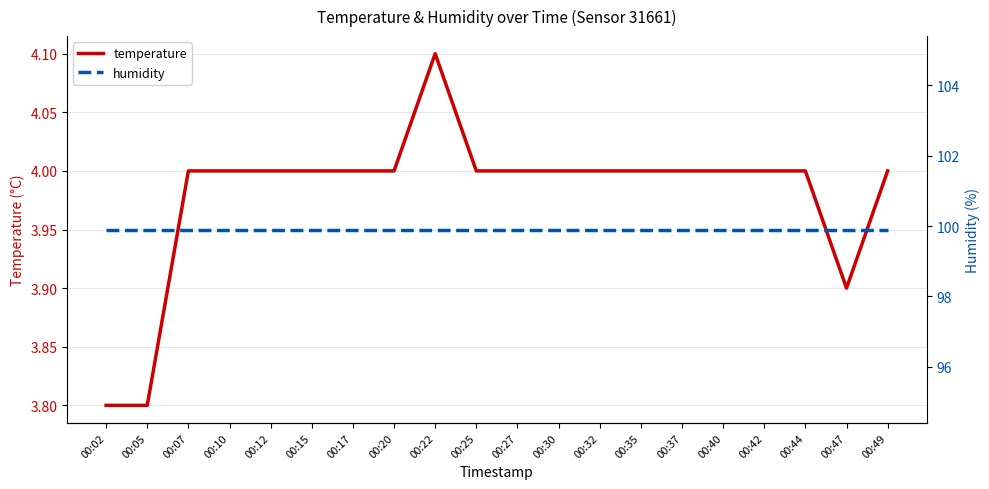

Is the value of humidity at 00:15 greater than the value of temperature at 00:02?

Yes